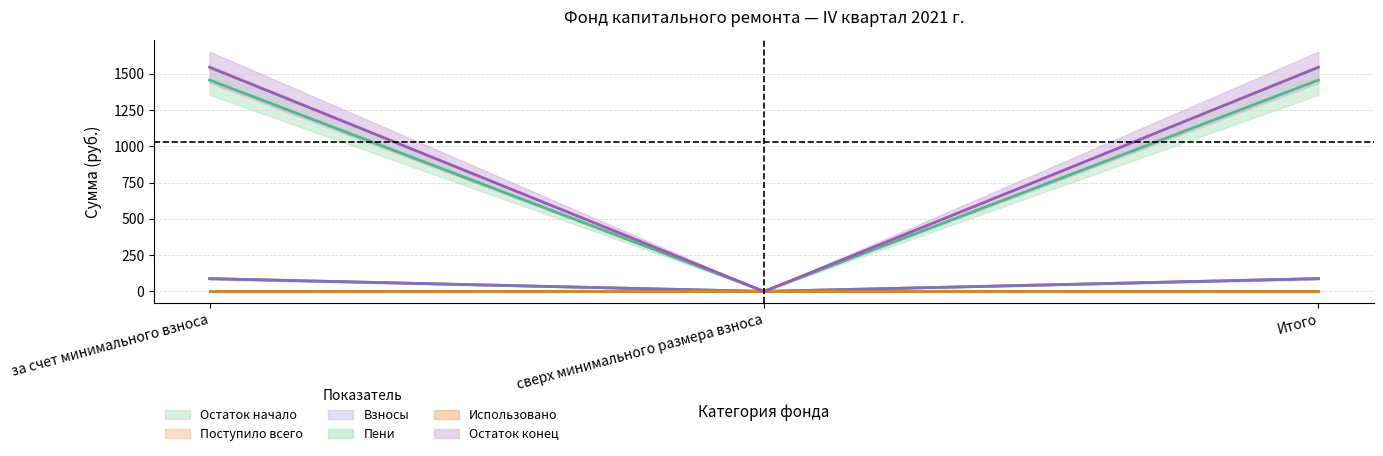

At which category is the sum across all series the highest?

за счет минимального взноса